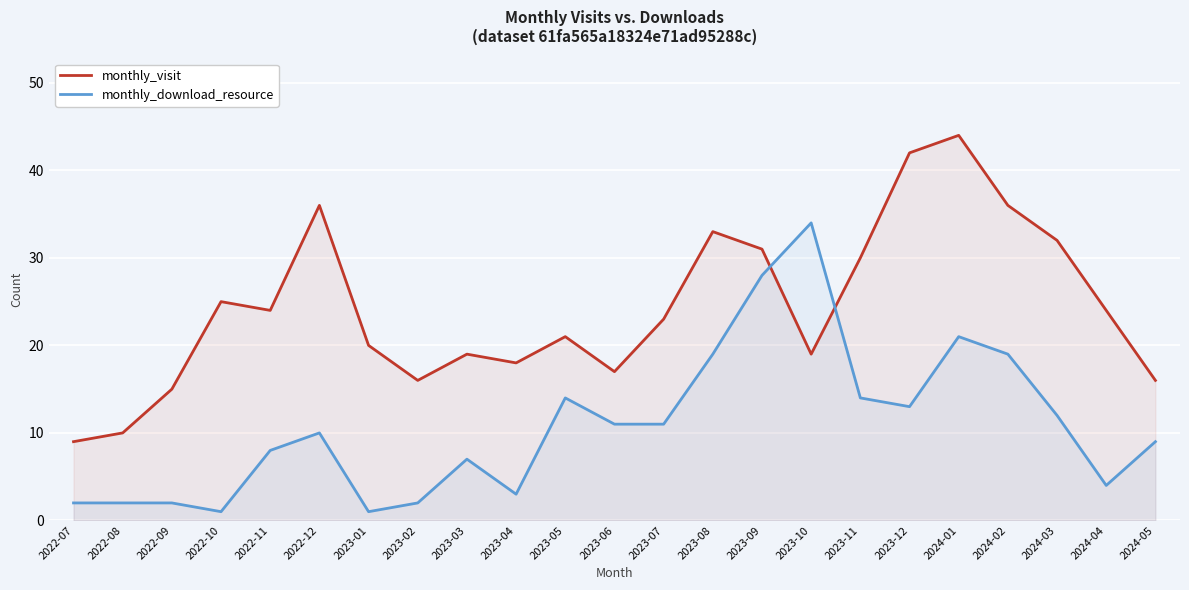

What is the value of the monthly_visit point at the 7th from the left?

20